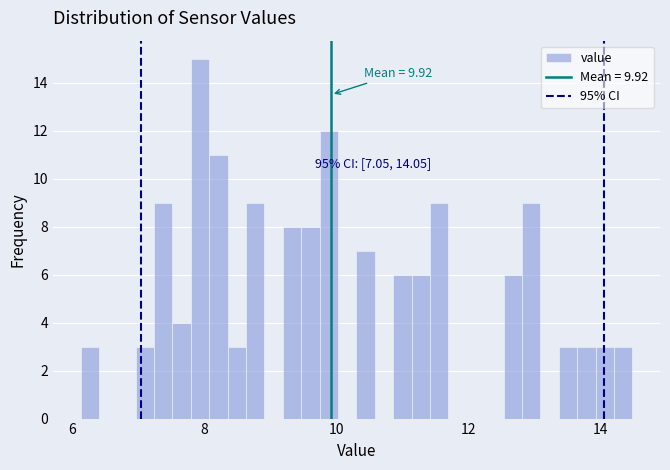

Read against the x-axis, roughly where is the centre of the tallest bar?

8.0